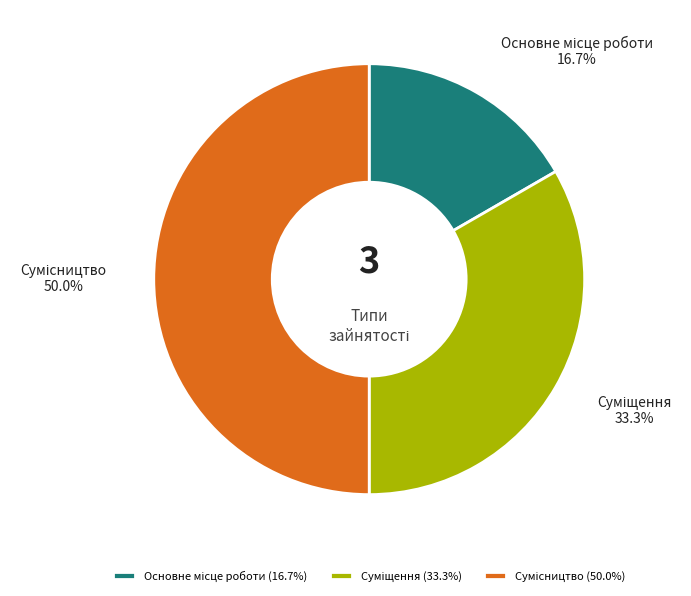

Is it true that Сумісництво is 40% of the pie?

False